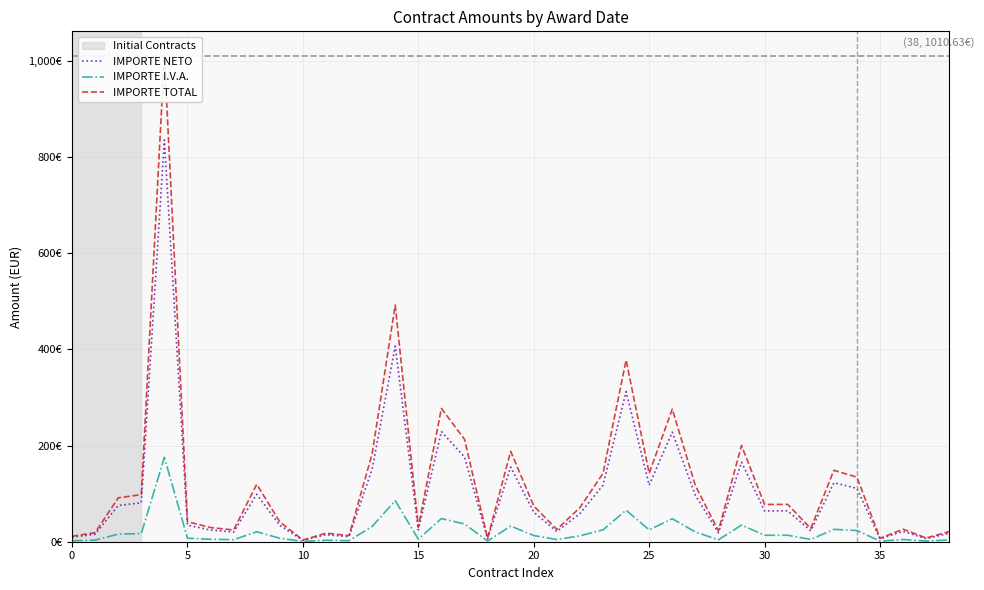

The IMPORTE NETO series shows 64.0 at 30. True or false?

True